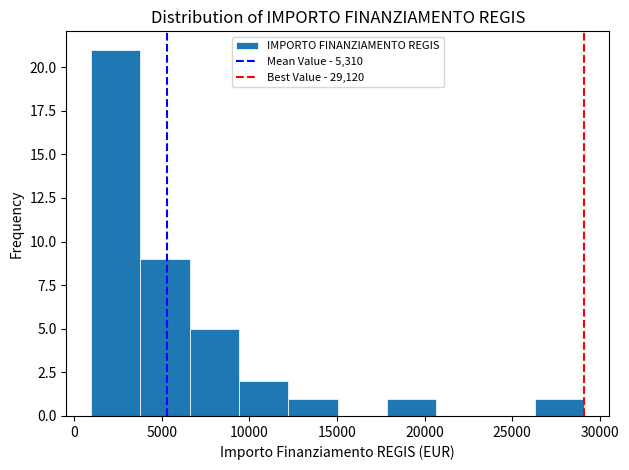

Reading left to right, list every bar in this chart as the range it spans on the x-axis followed by its height. Neither the bar edges nor the heights are printed on the chart, so give them approximately, as read against the axes.

1000 to 4000: 21
4000 to 6500: 9
6500 to 9500: 5
9500 to 12000: 2
12000 to 15000: 1
15000 to 18000: 0
18000 to 20500: 1
20500 to 23500: 0
23500 to 26500: 0
26500 to 29000: 1